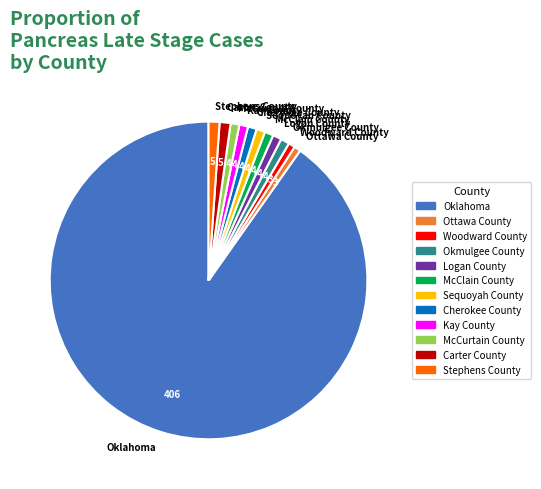

True or false: McClain County accounts for 11% of the total.

False